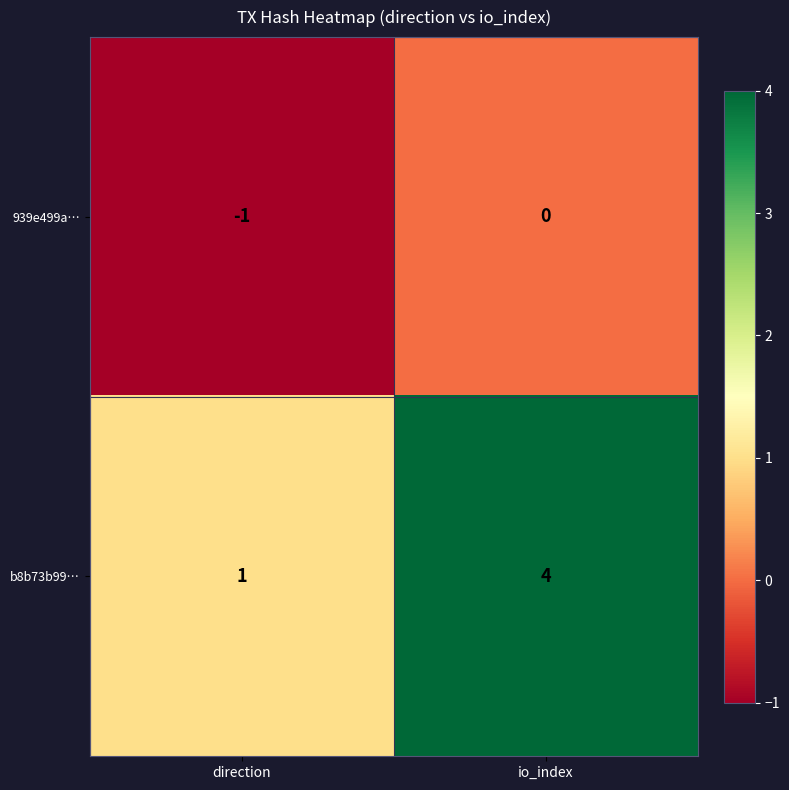

Which series changed the most between direction and io_index?

b8b73b99…